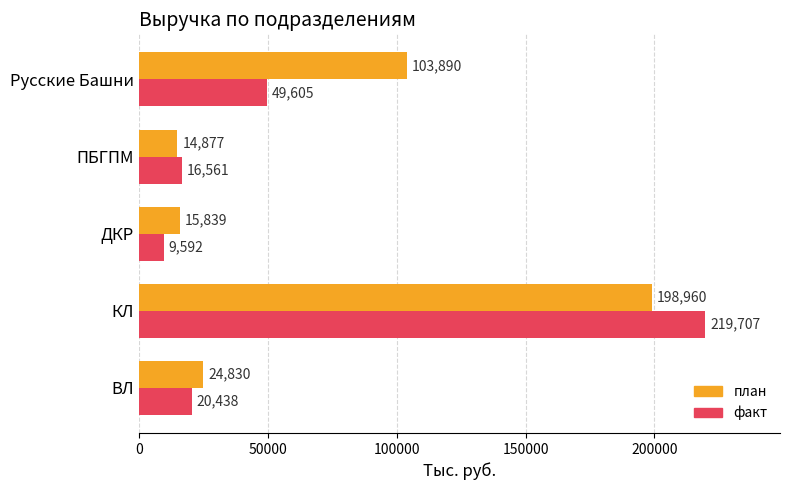

Is it true that факт equals 88259.4 at КЛ?

False